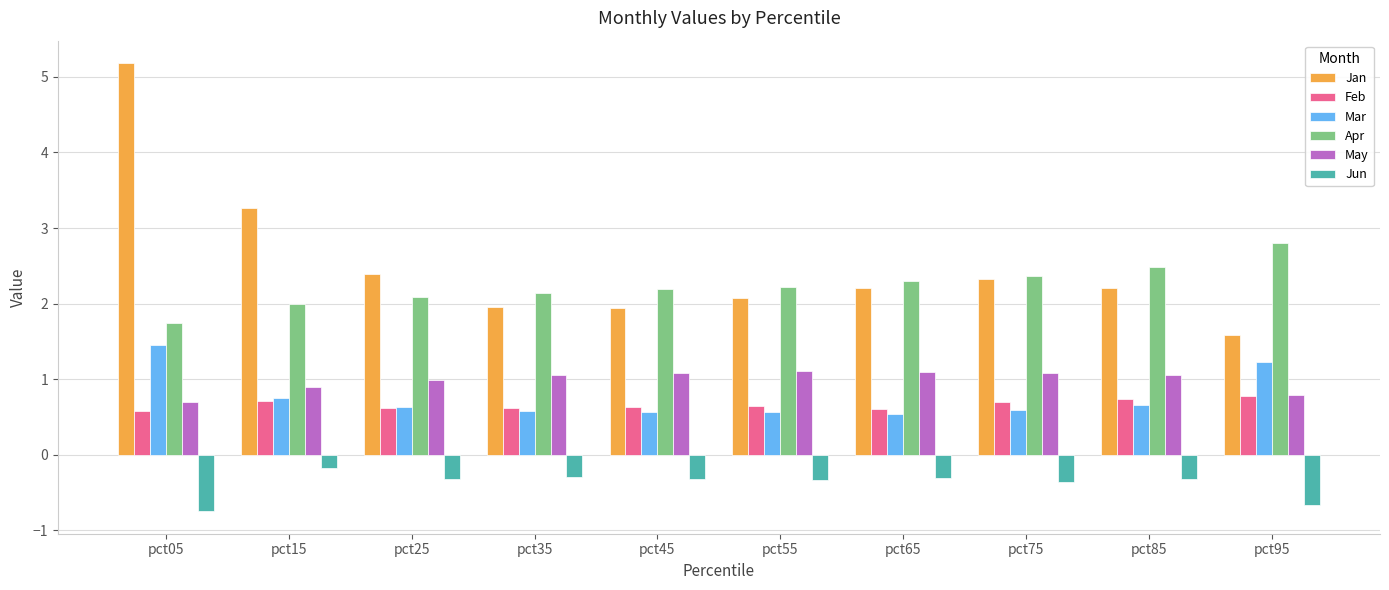

What is the value of the Feb bar at the 6th from the left?

0.6